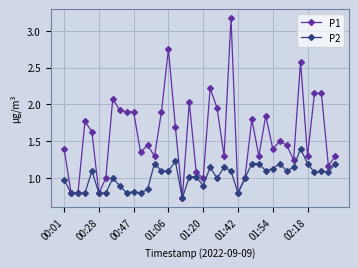

How many categories are shown in the chart?

40